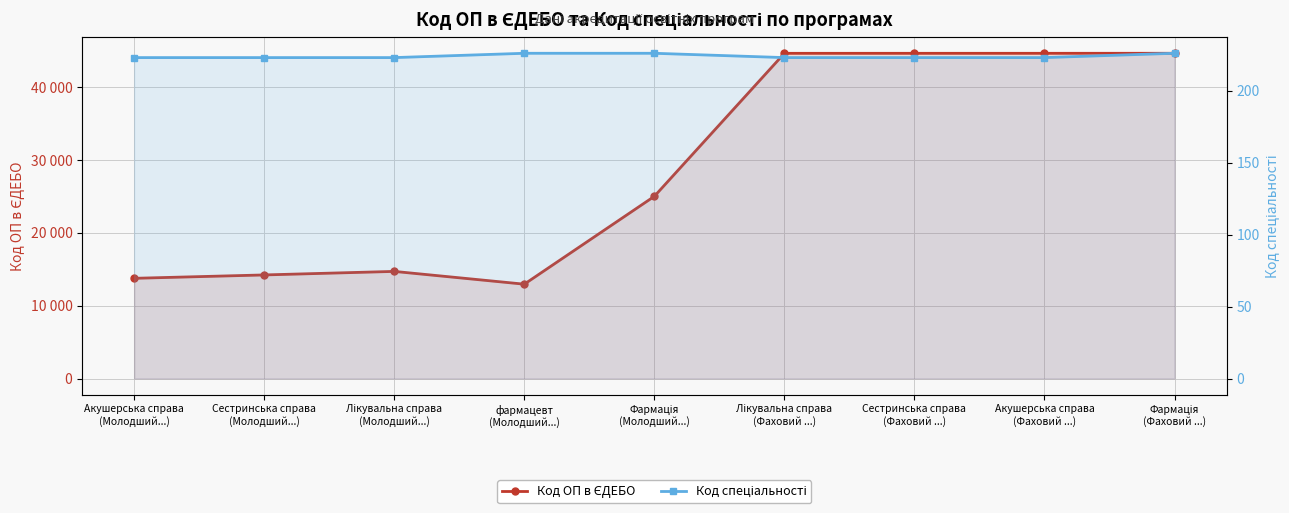

In Код ОП в ЄДЕБО, how many points are higher than both neighbors (excluding endpoints)?

1